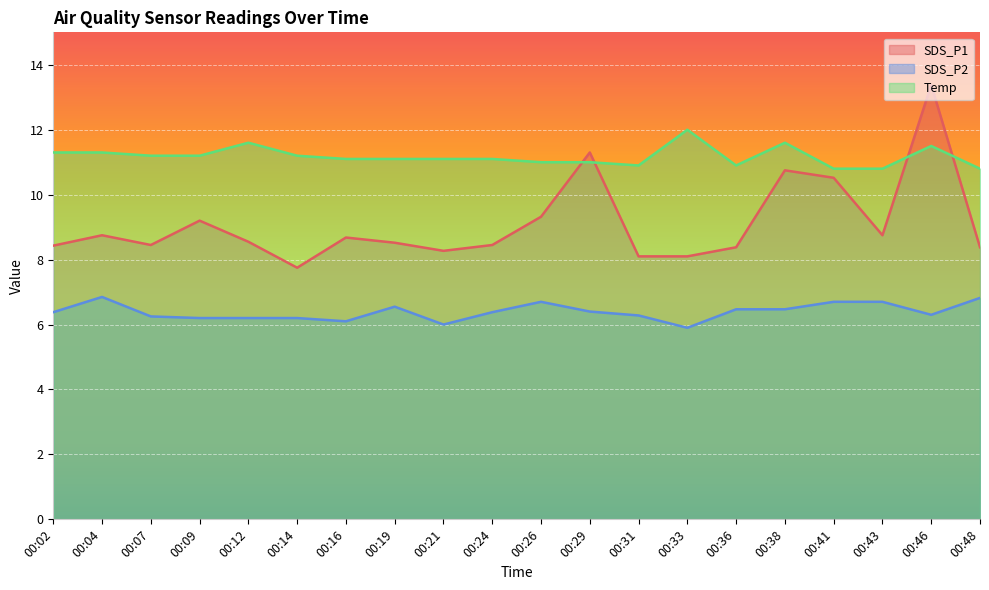

True or false: SDS_P2 and Temp intersect in this chart.

False